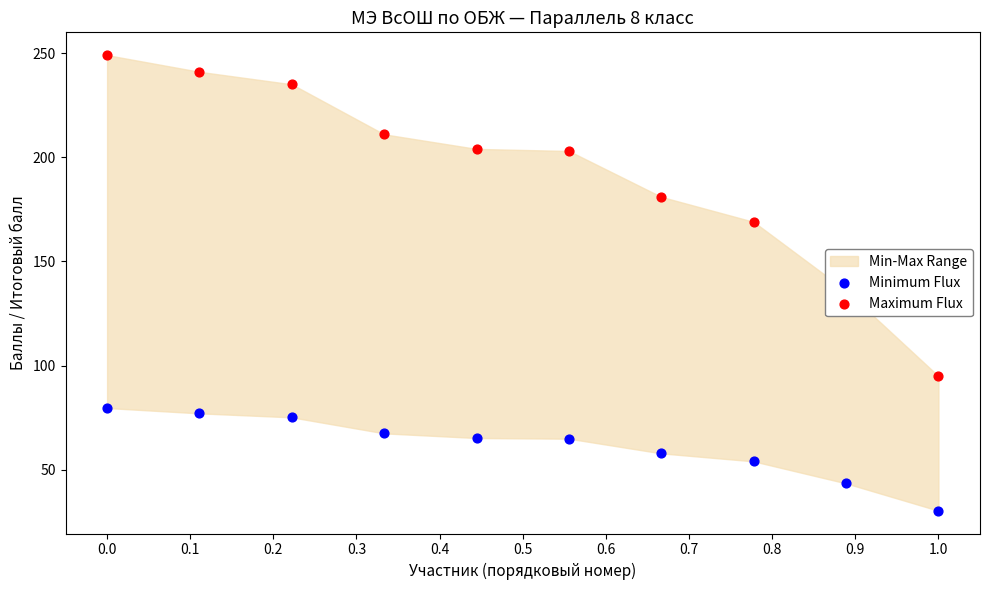

What is the total value across all series at 0.3?

278.5